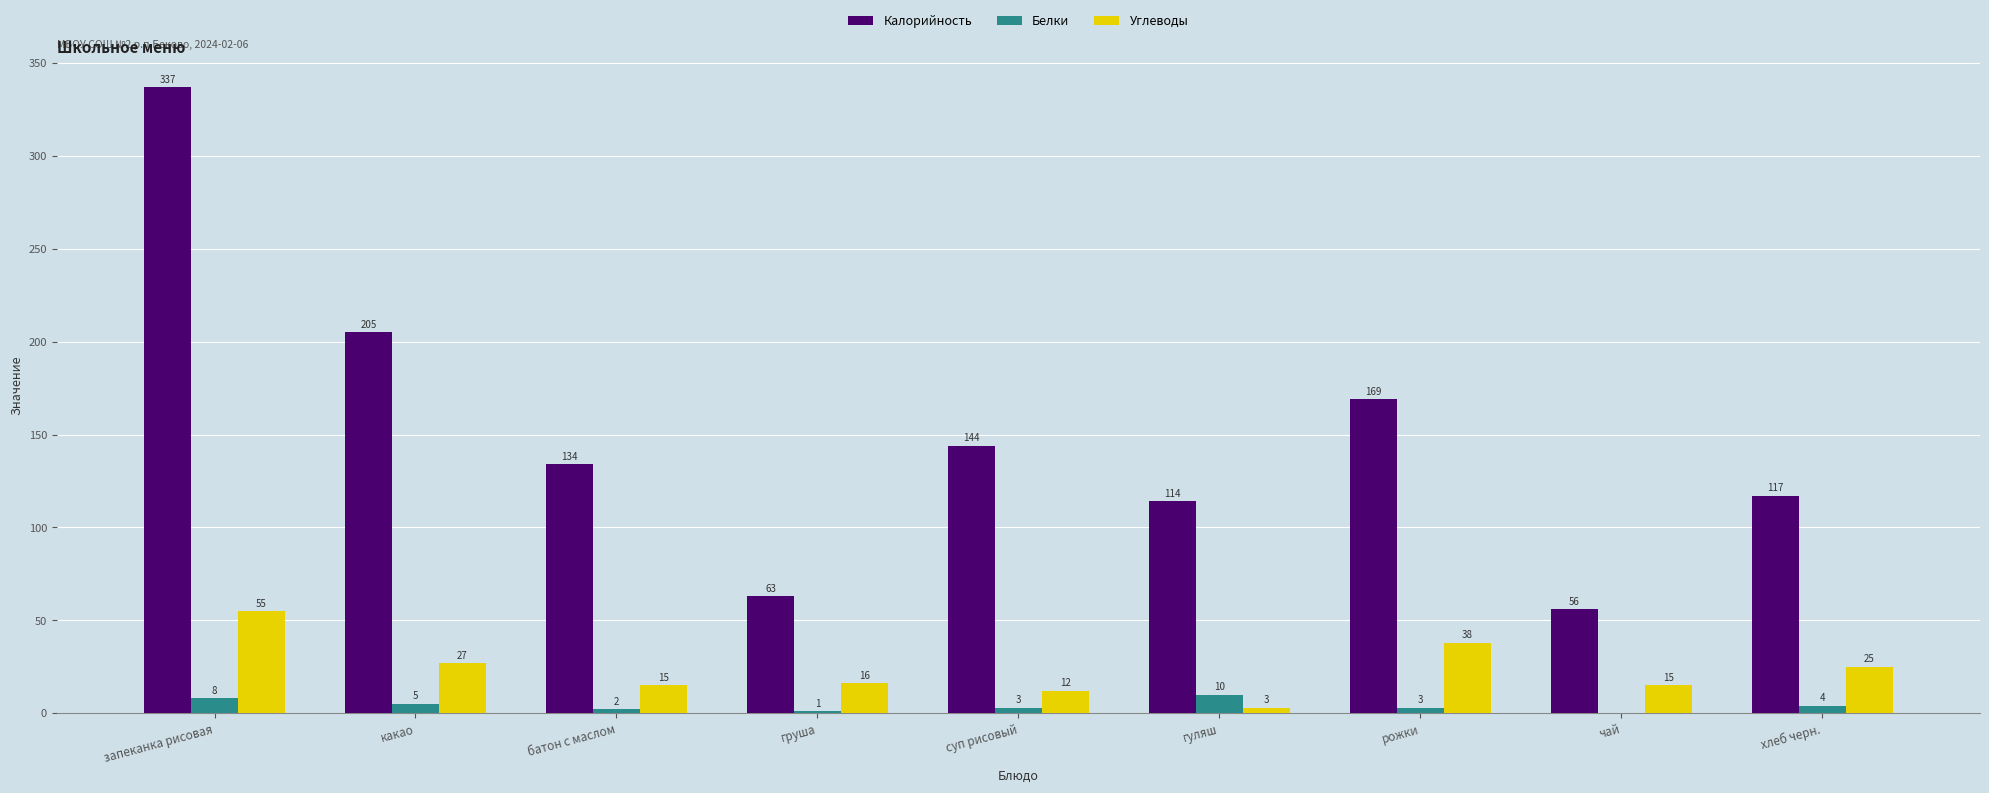

Between гуляш and рожки, which series saw the biggest shift?

Калорийность